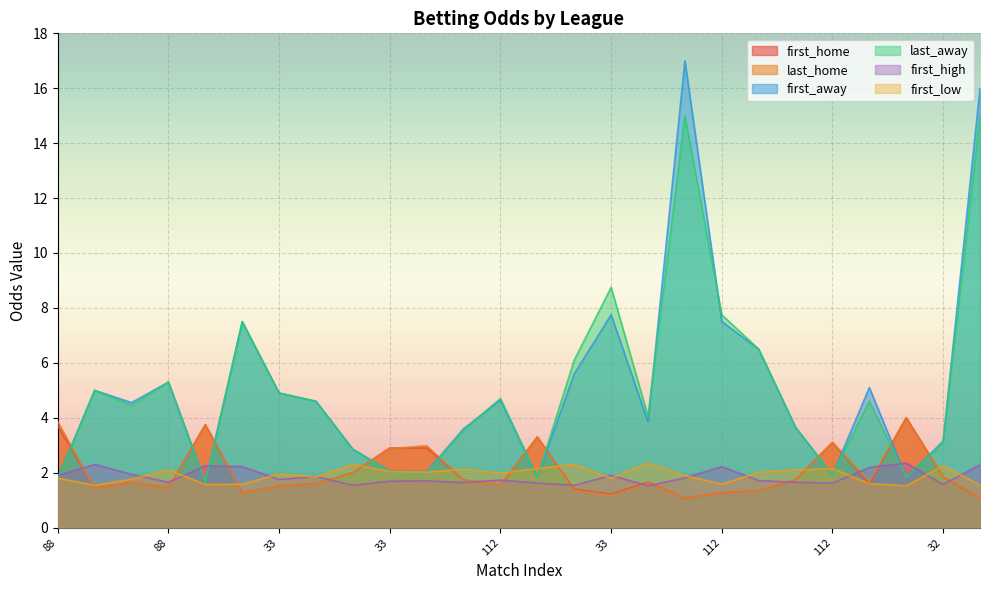

At which category does first_home reach its first local valley?

45